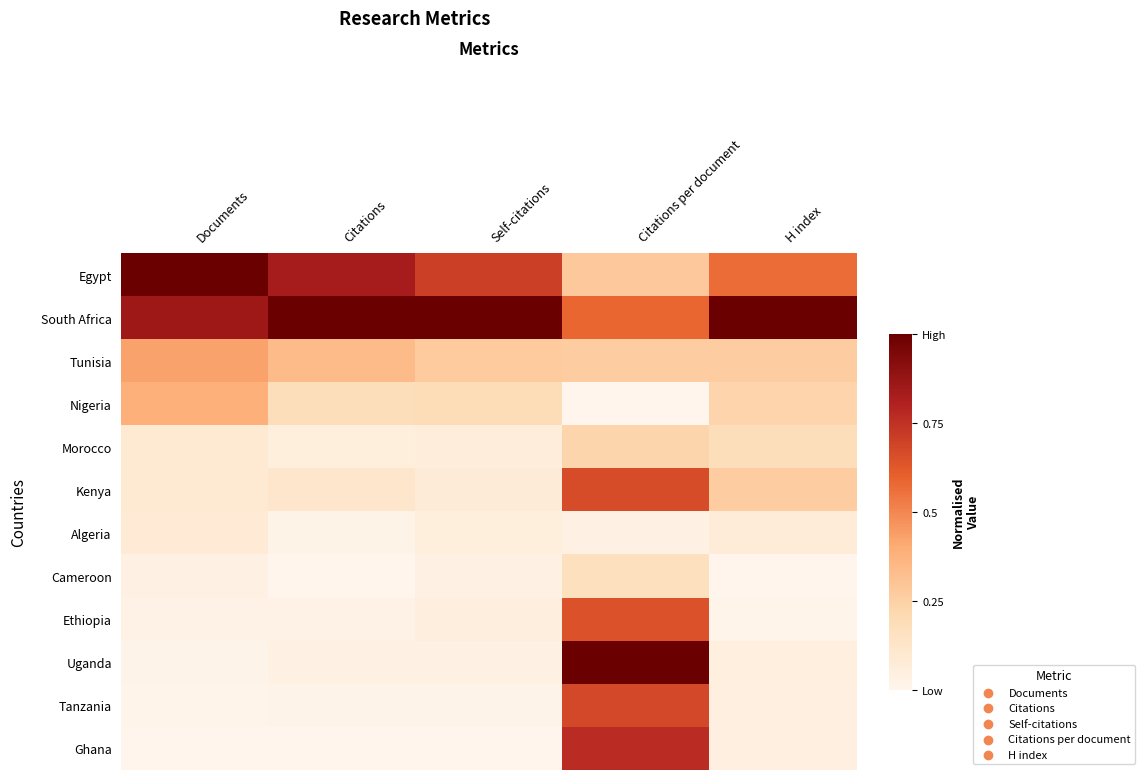

What is the greatest value displayed?

1.0